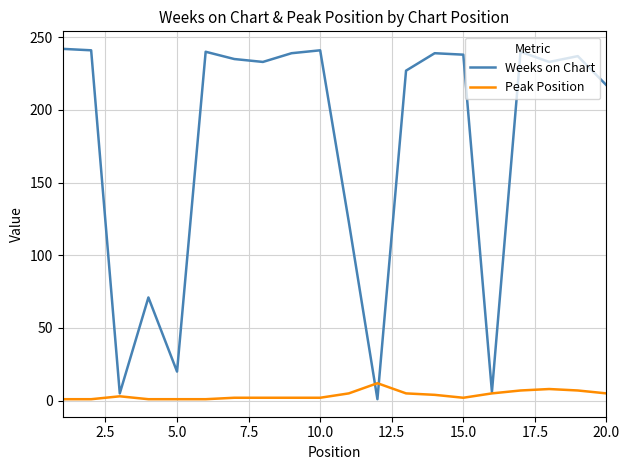

What is the greatest value displayed?

242